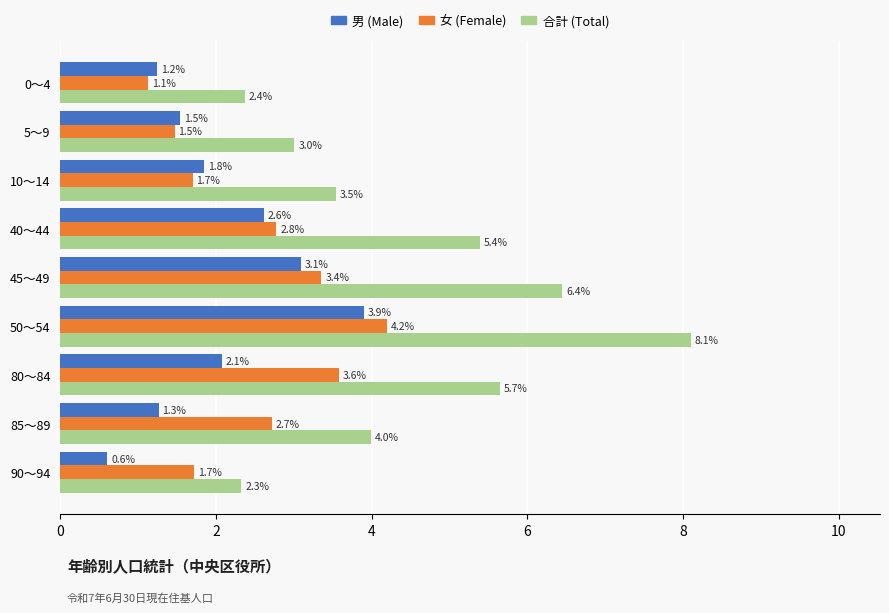

How many data points in 合計 (Total) are less than 3?

2